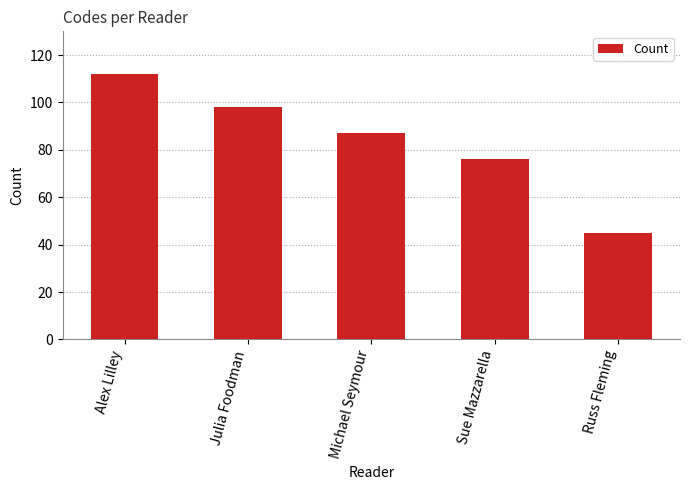

What is the smallest value displayed?

45